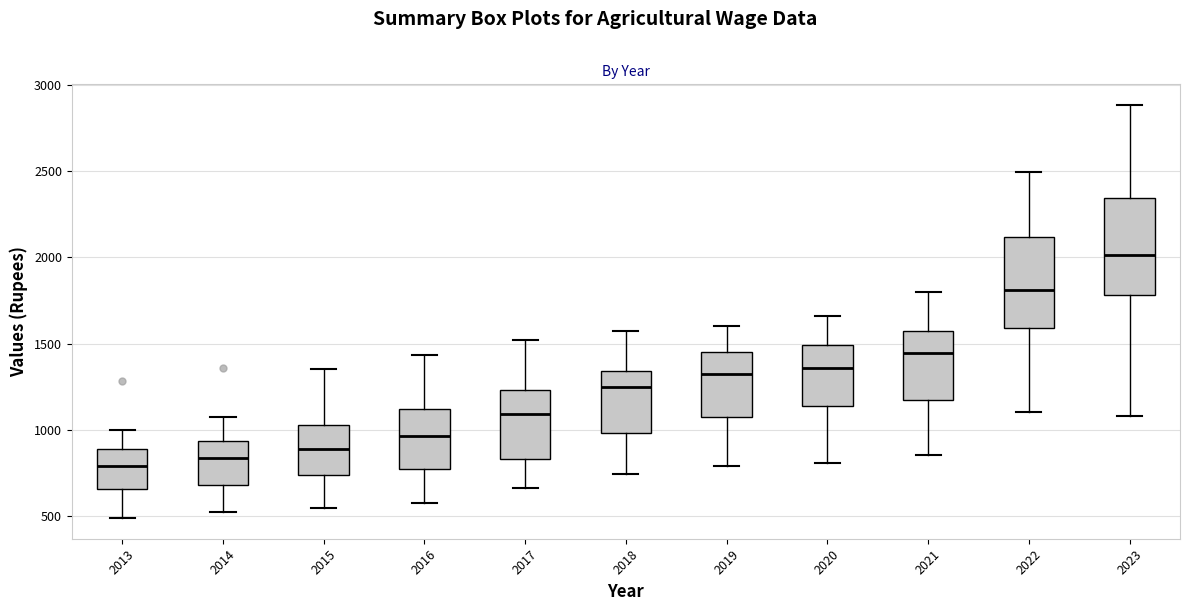

Reading left to right, read every box against the y-axis: the position of its median line, the range the box covers, and the ends of its whiskers. The values are not printed on the chart, so give them approximately, as read against the axis.

2013: median 800, box 650 to 900, whiskers 500 to 1000
2014: median 850, box 700 to 950, whiskers 500 to 1100
2015: median 900, box 750 to 1050, whiskers 550 to 1350
2016: median 950, box 750 to 1100, whiskers 600 to 1450
2017: median 1100, box 850 to 1250, whiskers 650 to 1500
2018: median 1250, box 1000 to 1350, whiskers 750 to 1600
2019: median 1300, box 1050 to 1450, whiskers 800 to 1600
2020: median 1350, box 1150 to 1500, whiskers 800 to 1650
2021: median 1450, box 1150 to 1550, whiskers 850 to 1800
2022: median 1800, box 1600 to 2100, whiskers 1100 to 2500
2023: median 2000, box 1800 to 2350, whiskers 1100 to 2900